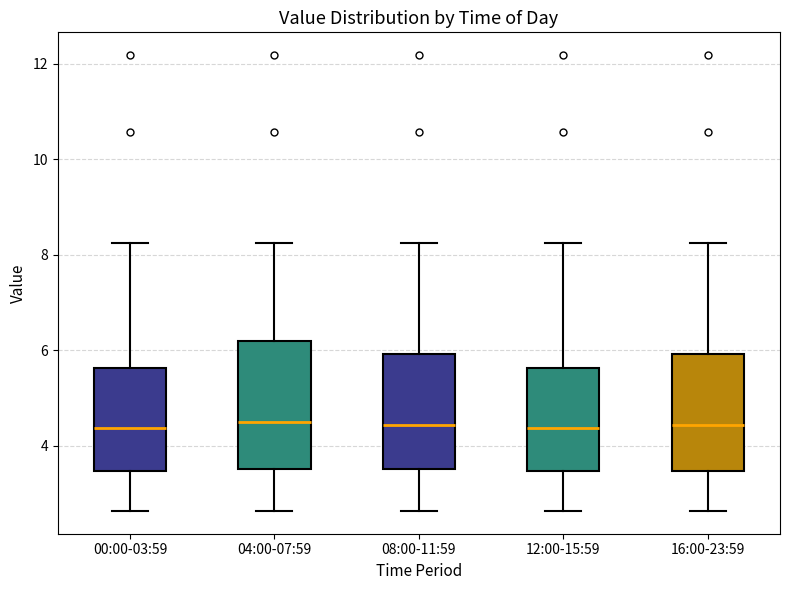

Where does the lower whisker of the box for 00:00-03:59 end on the y-axis? The values are not printed on the chart, so give them approximately, as read against the axis.

2.6